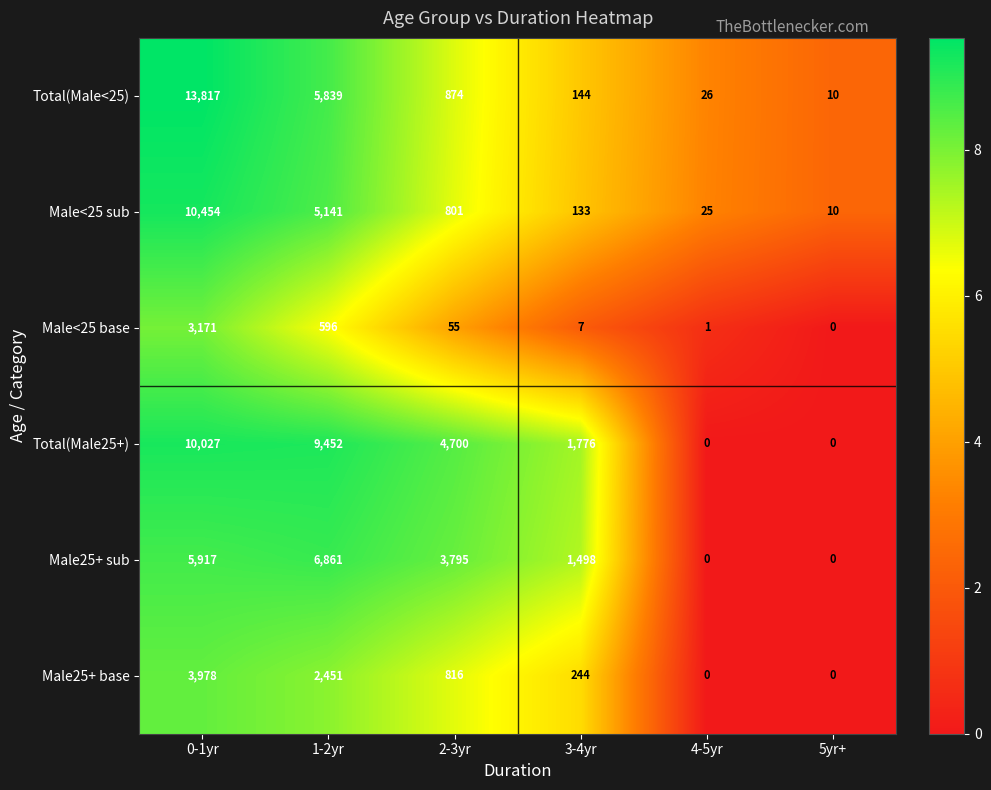

Count the number of categories in the chart.

6